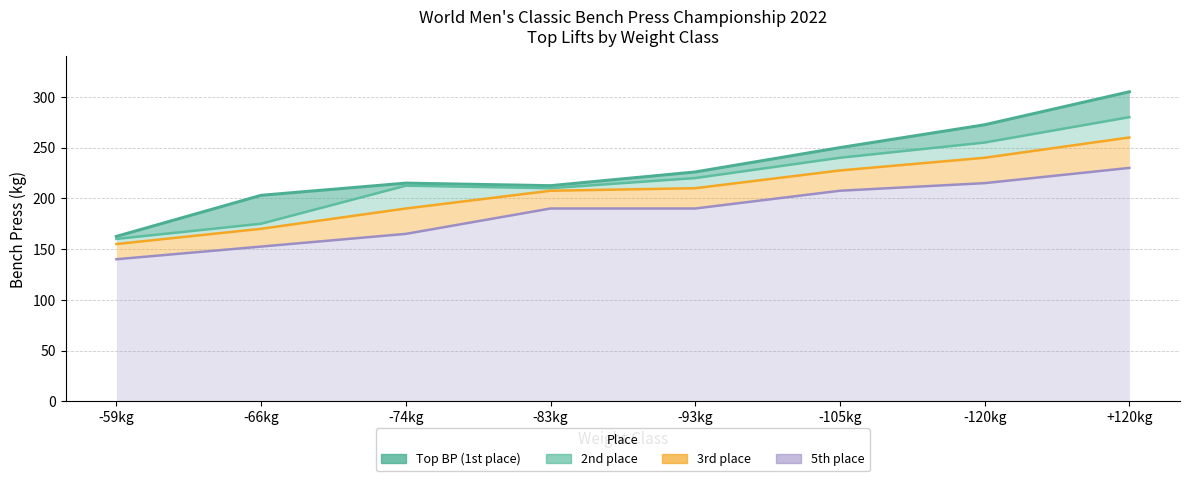

Rank the series at -105kg from highest to lowest value.

Top BP, 2nd BP, 3rd BP, 5th BP